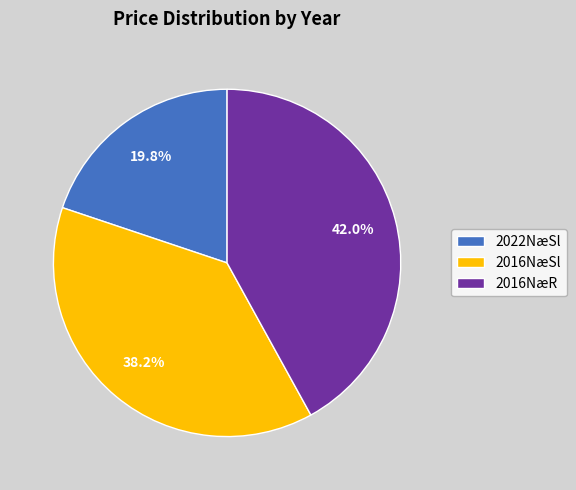

How many slices are in this pie chart?

3